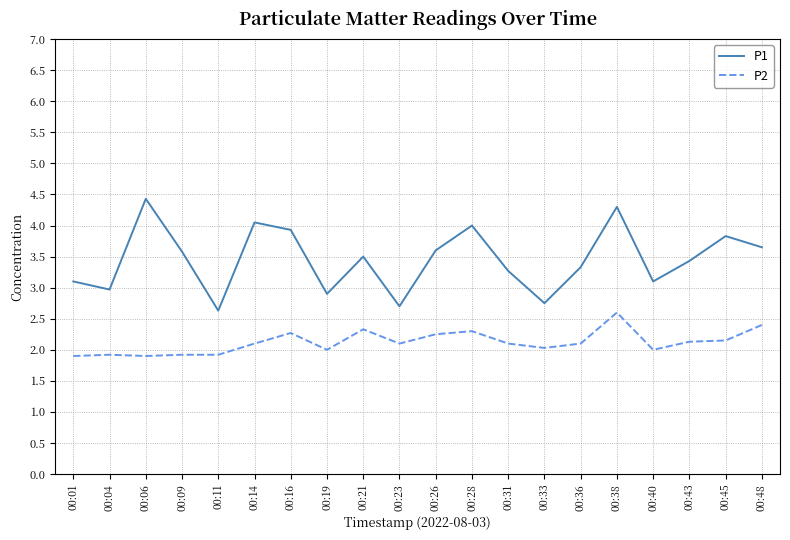

What are all the series names shown in the legend?

P1, P2